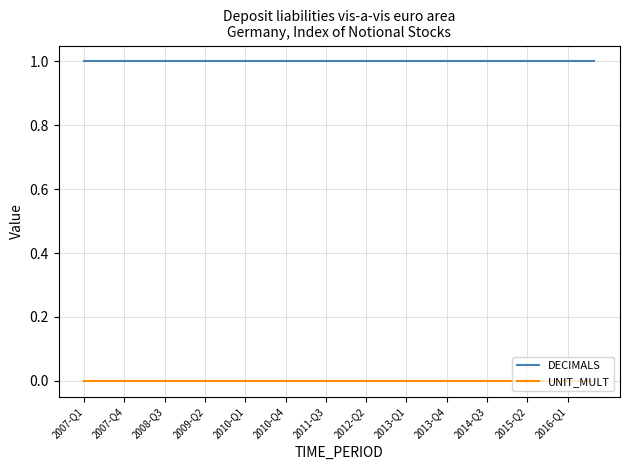

Which series has the largest total across all categories?

DECIMALS